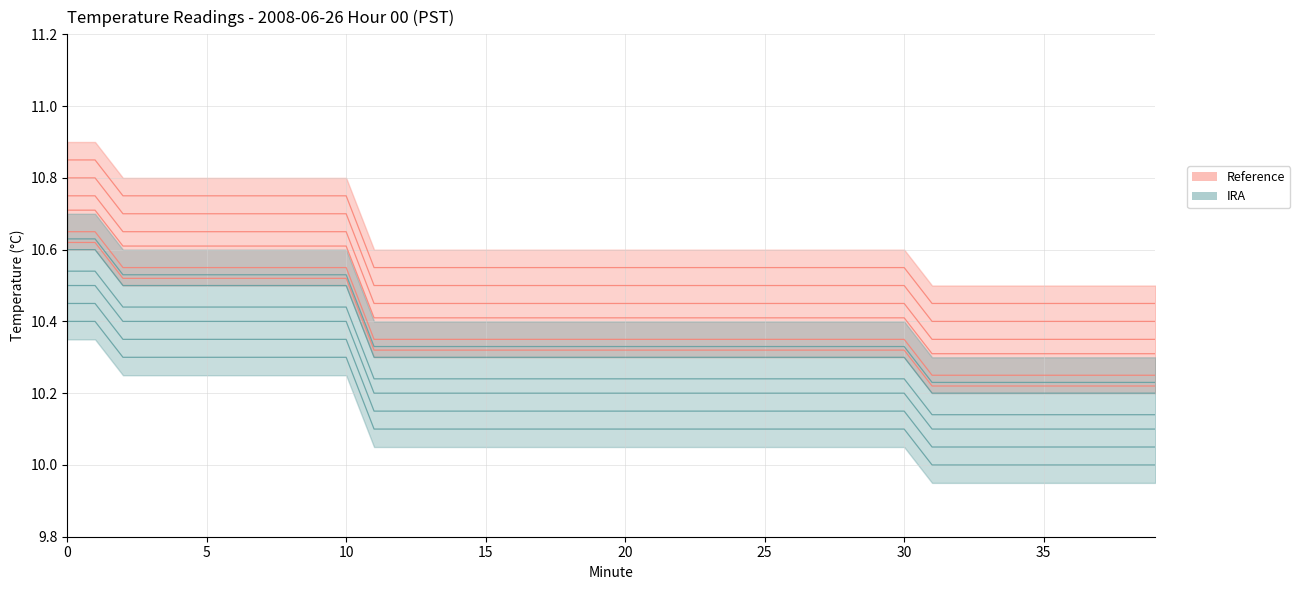

True or false: IRA has a value of 10.1 at 37.

True